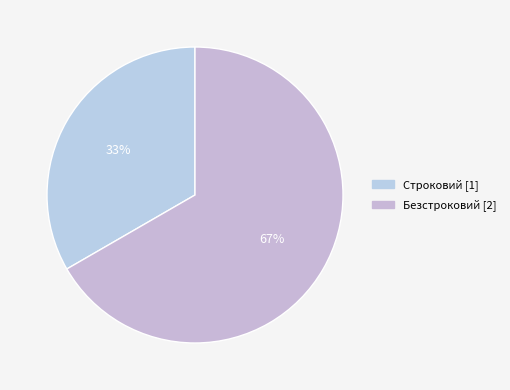

Which category has the smallest portion of the pie?

Строковий